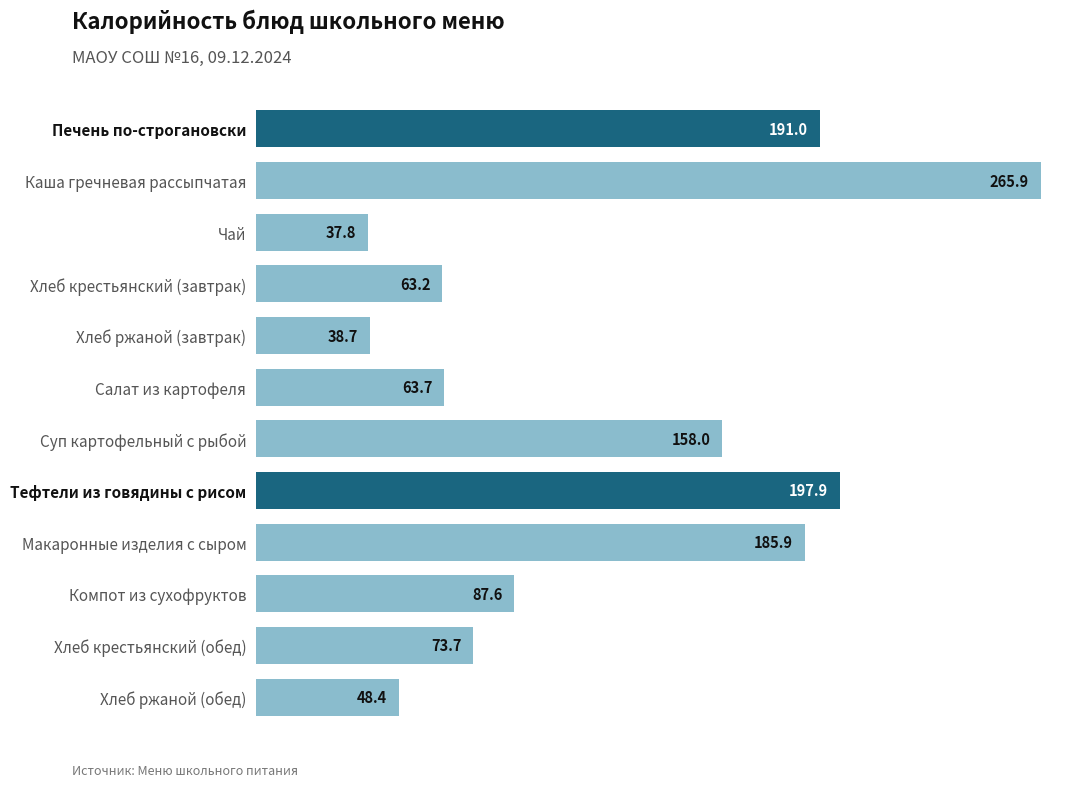

Between Хлеб крестьянский (завтрак) and Суп картофельный с рыбой, which is larger?

Суп картофельный с рыбой